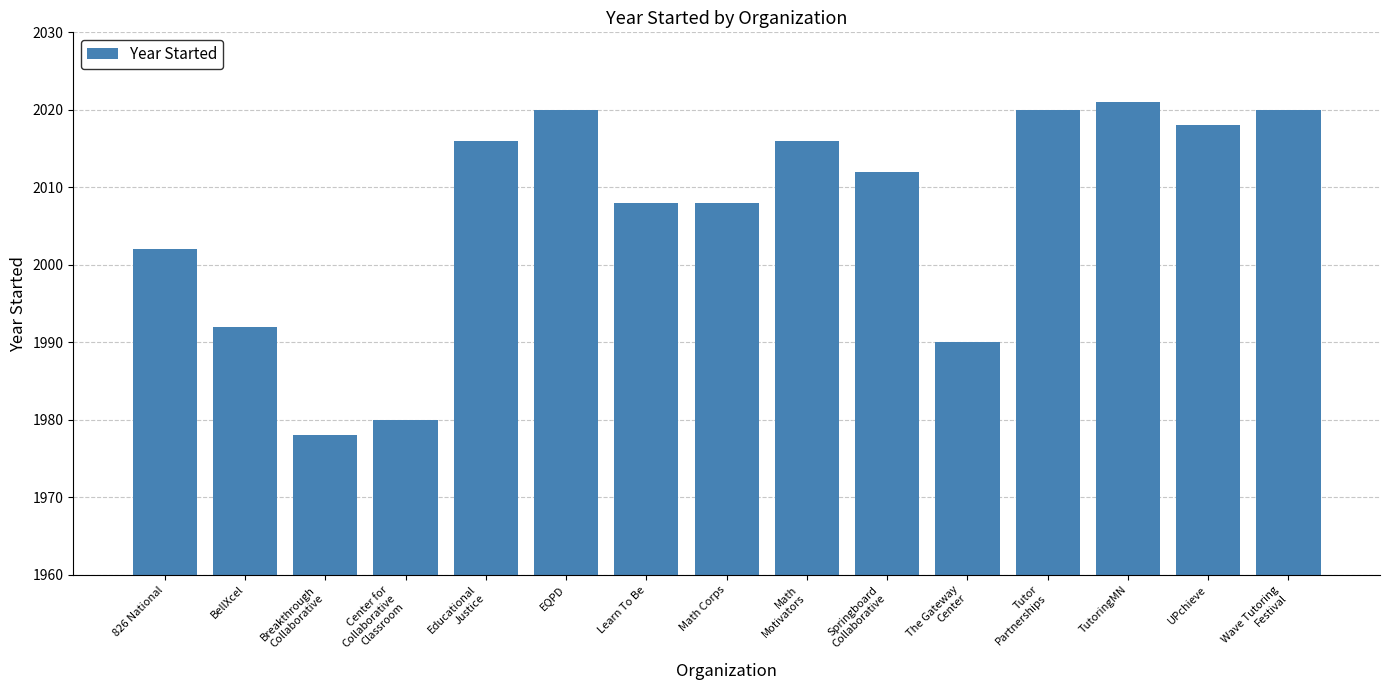

What is the value of the 1st bar from the left?

2002